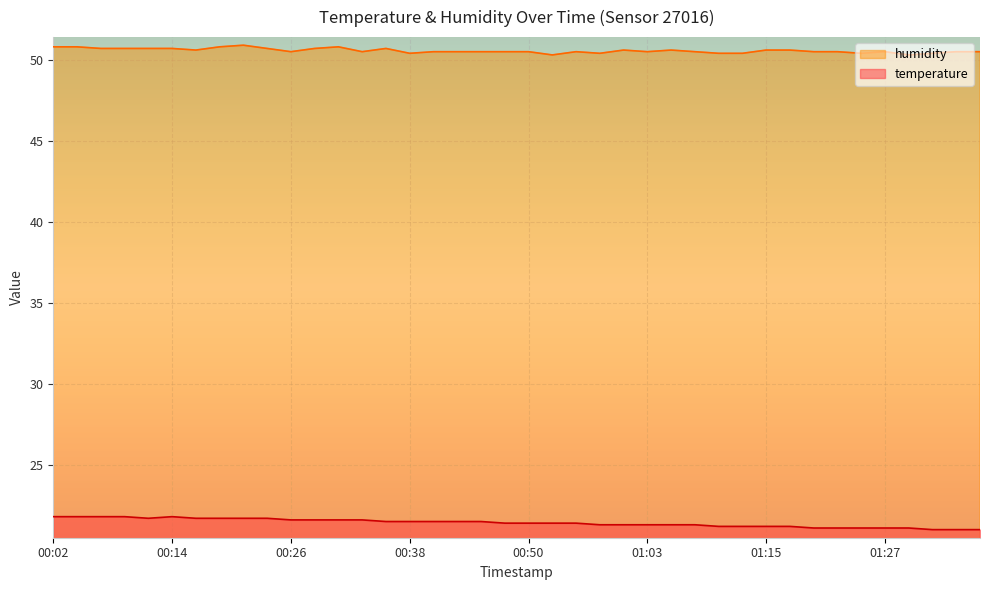

What is the difference between the temperature values at 00:53 and 00:02?

0.4